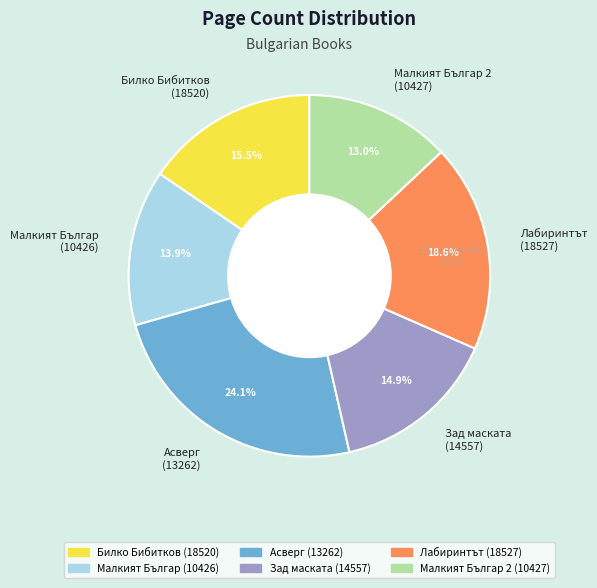

Which category has the smallest portion of the pie?

Малкият Българ 2 (10427)